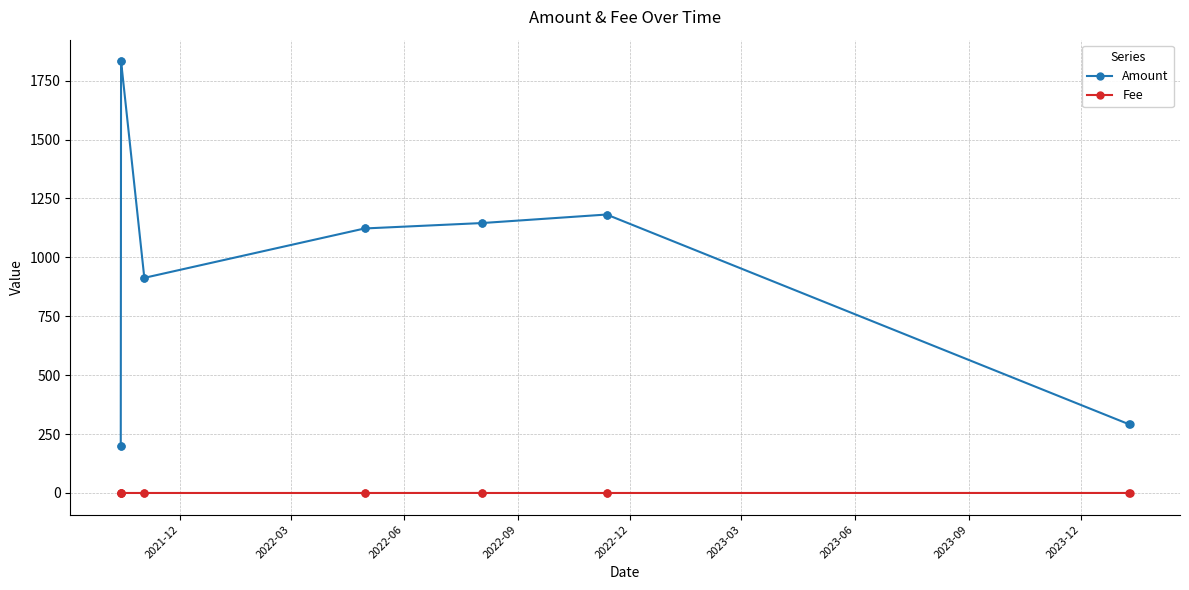

Which series has the widest spread of values?

Amount